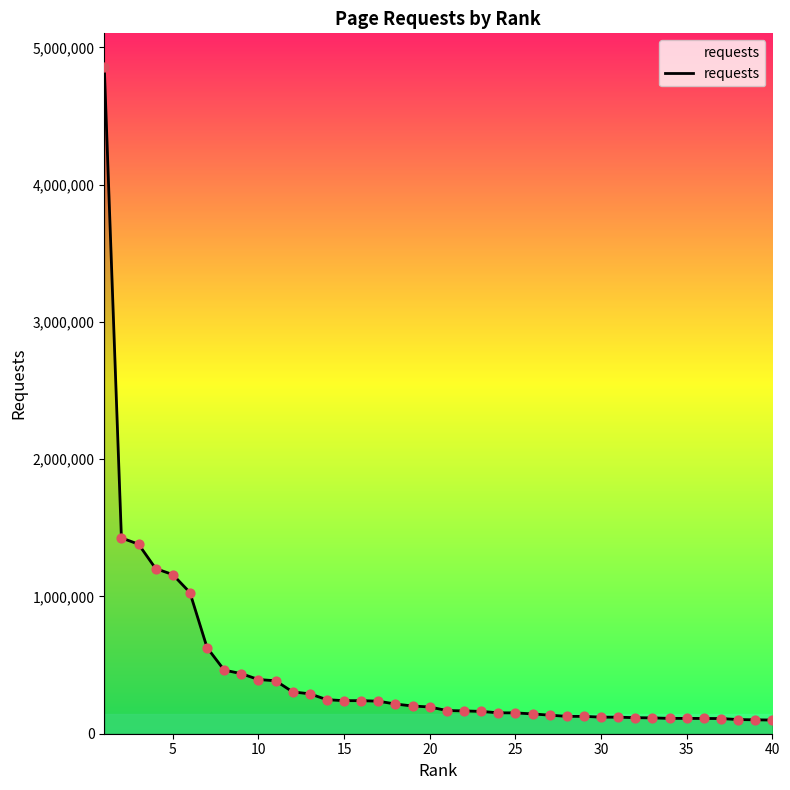

What is the greatest value displayed?

4859143